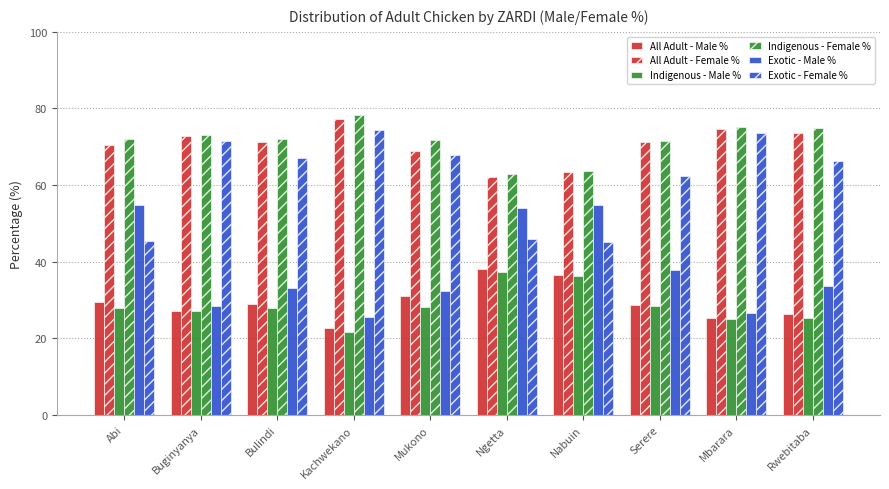

At which category is the sum across all series the highest?

Buginyanya